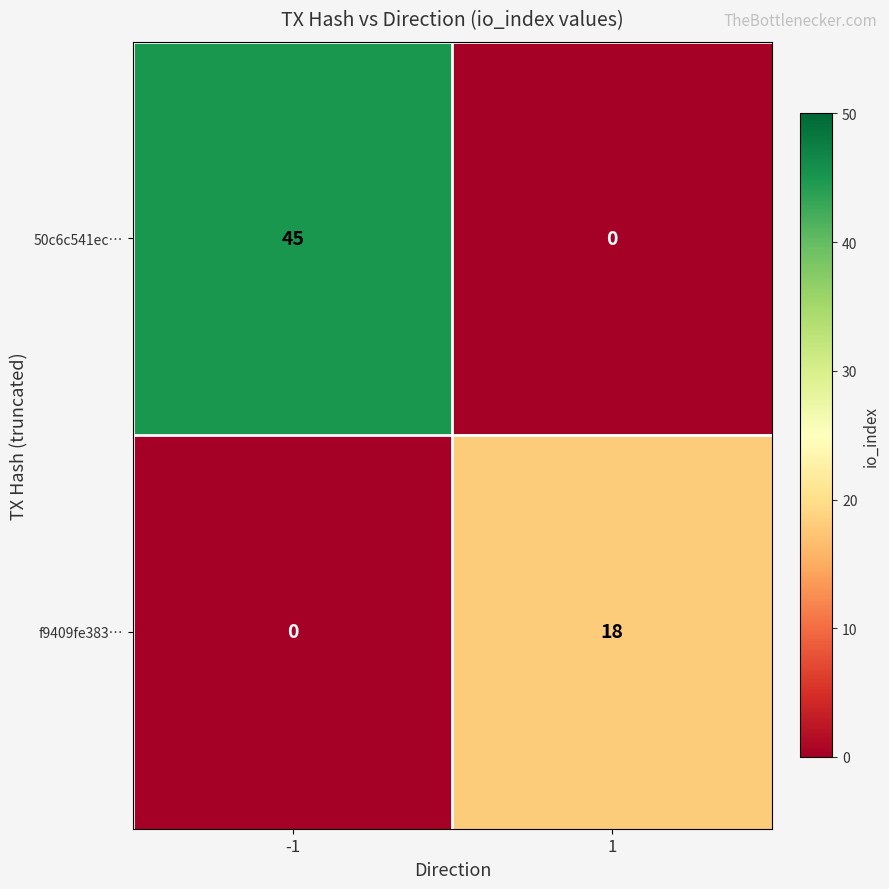

The value of 50c6c541ec… at -1 is 20. True or false?

False